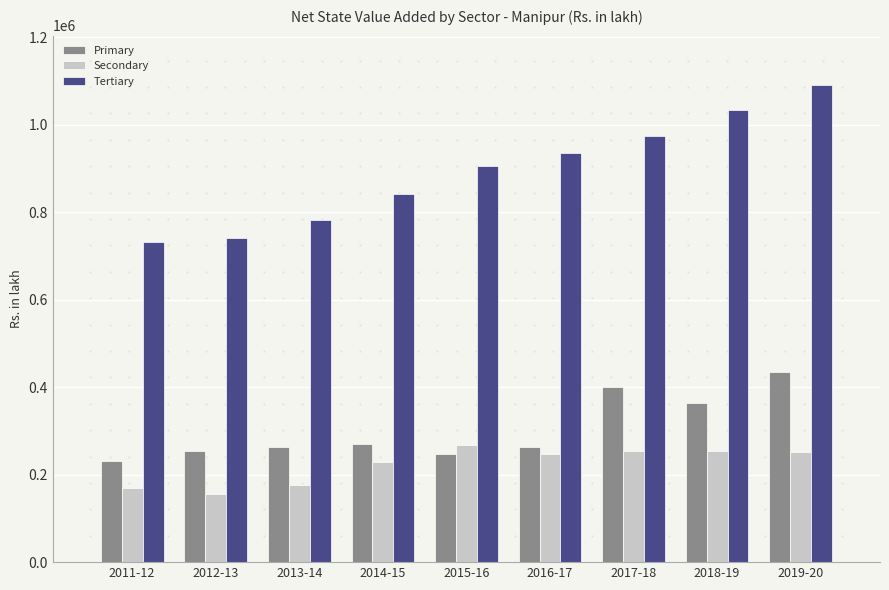

Between 2017-18 and 2018-19, which series saw the biggest shift?

Tertiary